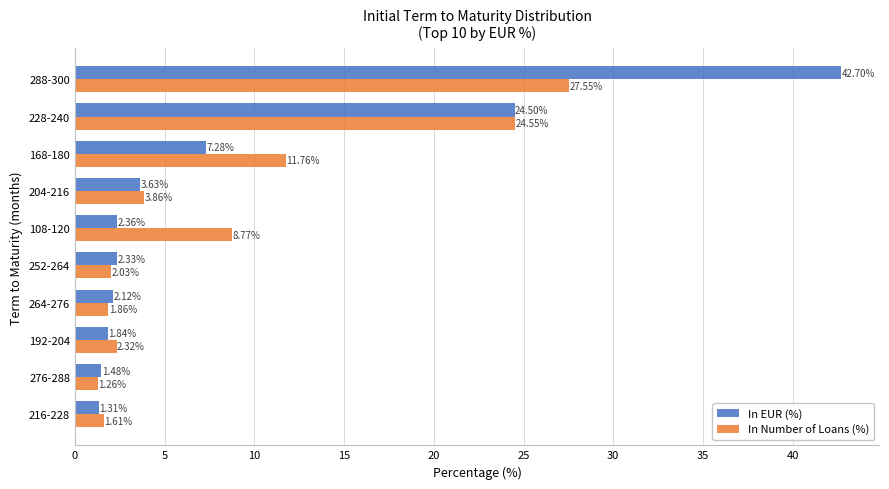

Rank the series by their maximum value, from lowest to highest.

In Number of Loans (%), In EUR (%)